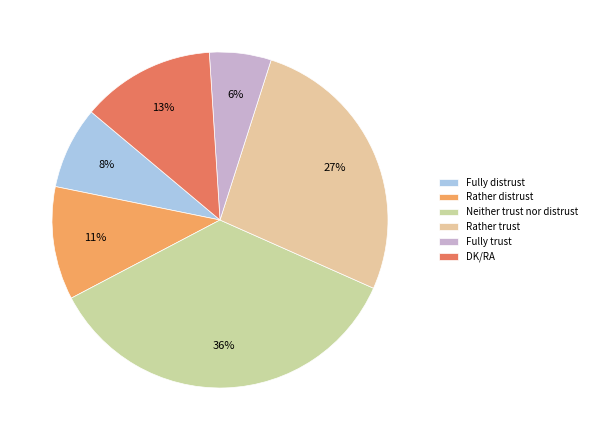

Between Fully distrust and DK/RA, which is larger?

DK/RA